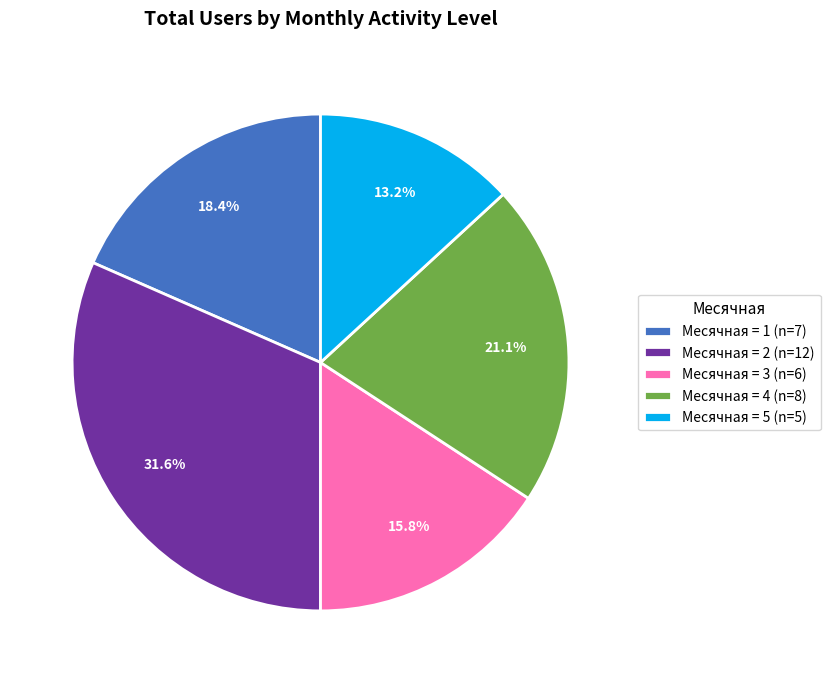

To the nearest percent, what is the difference between the largest and smallest slice percentages?

18%